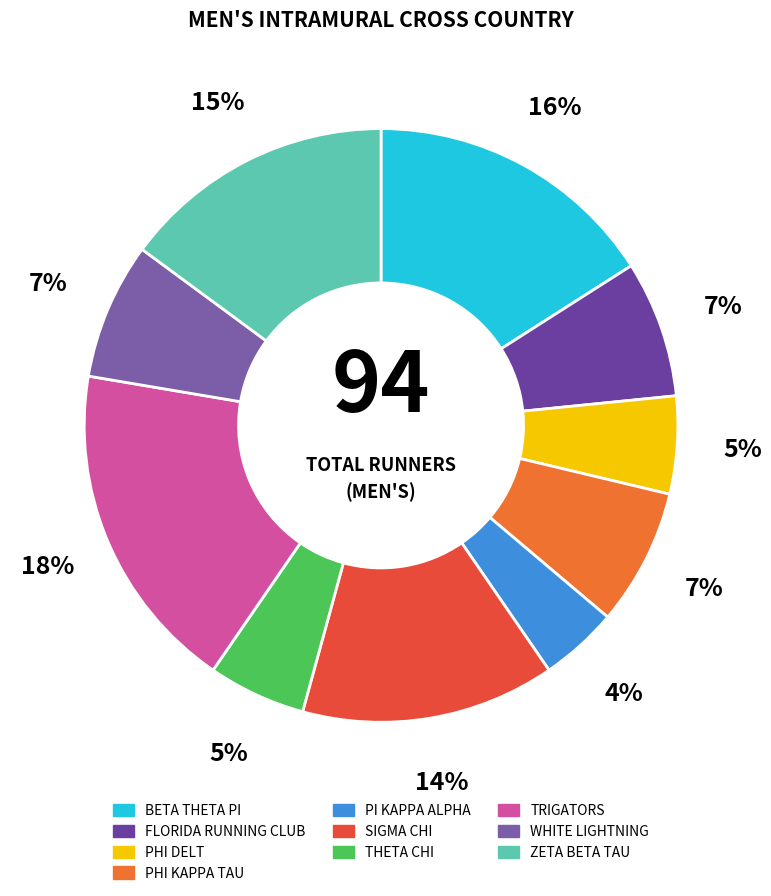

To the nearest percent, what is the difference between the THETA CHI and FLORIDA RUNNING CLUB slice percentages?

2%